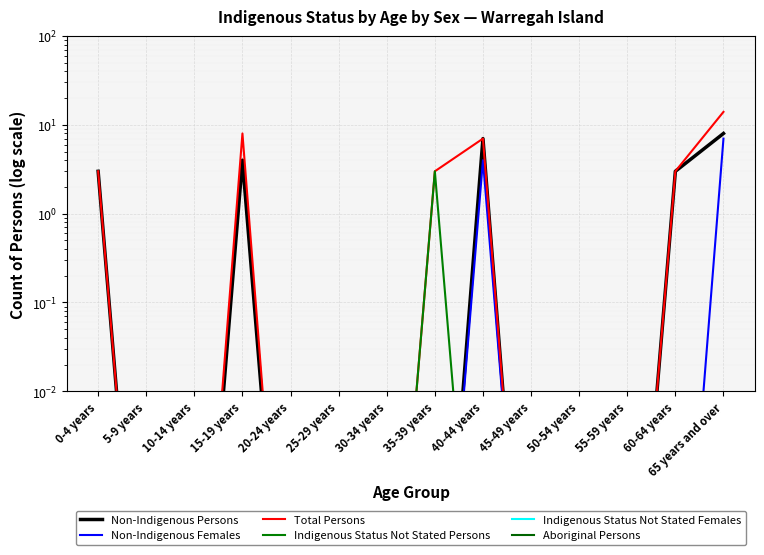

How many categories are shown in the chart?

14